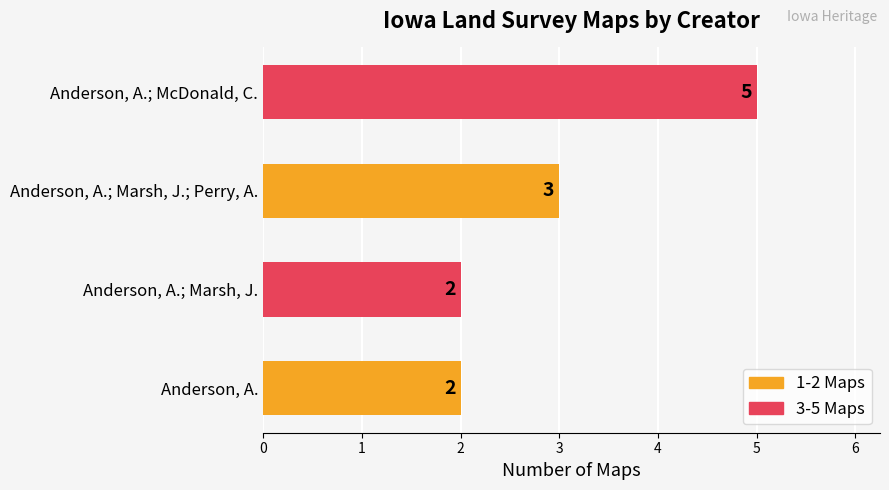

Reading bottom to top, what are all the values shown in this chart?

2	2	3	5